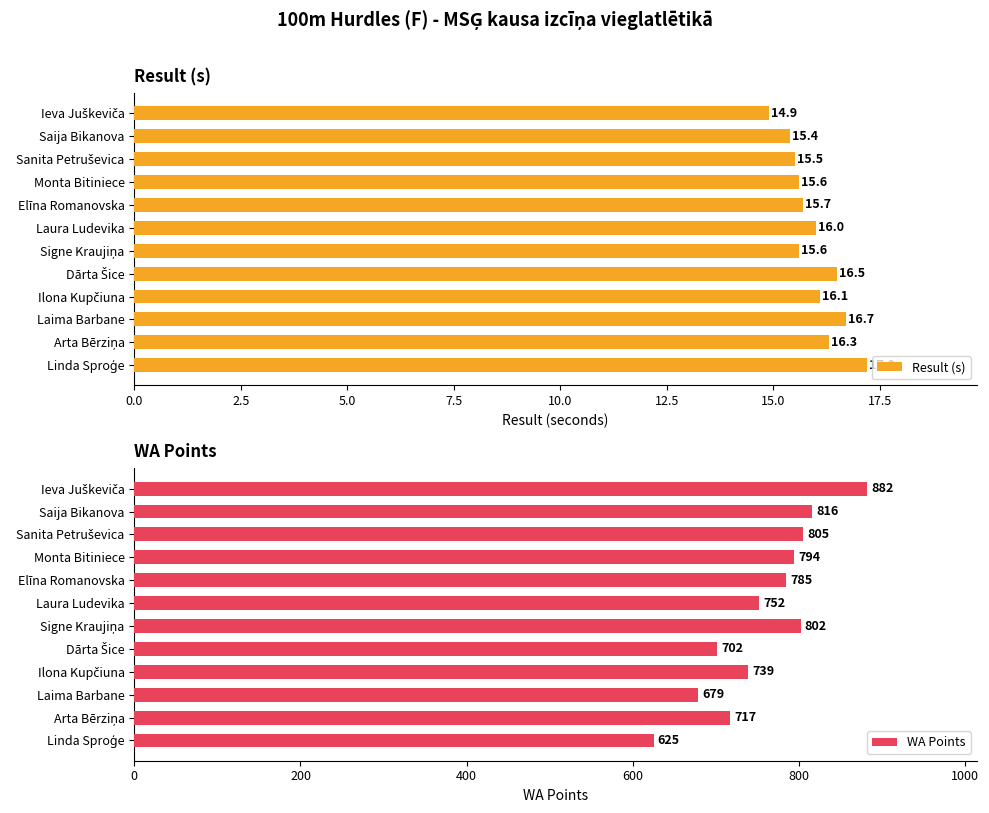

What is the difference between the maximum and minimum values in the Result (s) series?

2.3